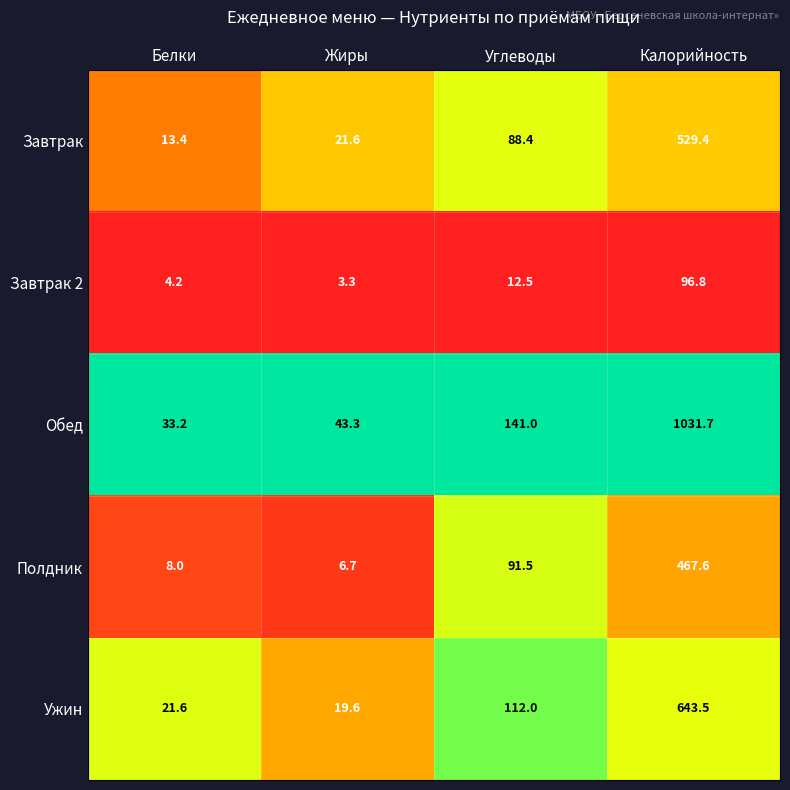

At which label is Ужин closest to 331?

Углеводы